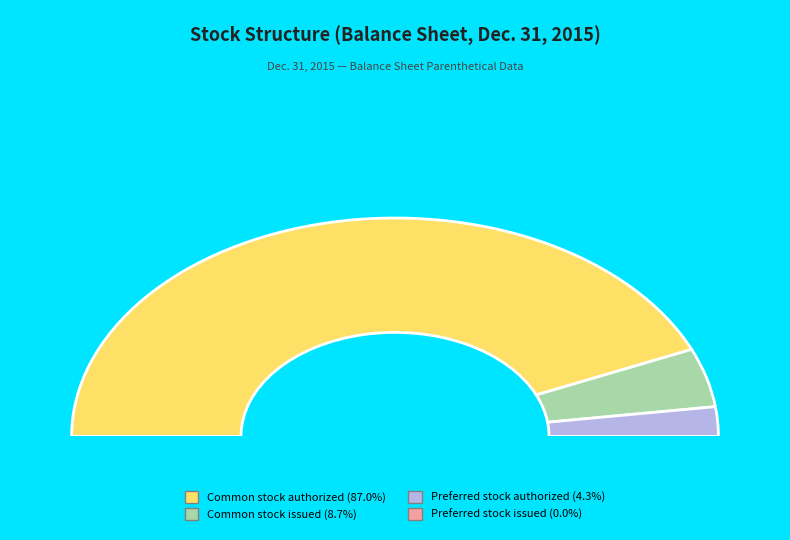

What is the ratio of the value at Preferred stock authorized to the value at Common stock issued?

0.5